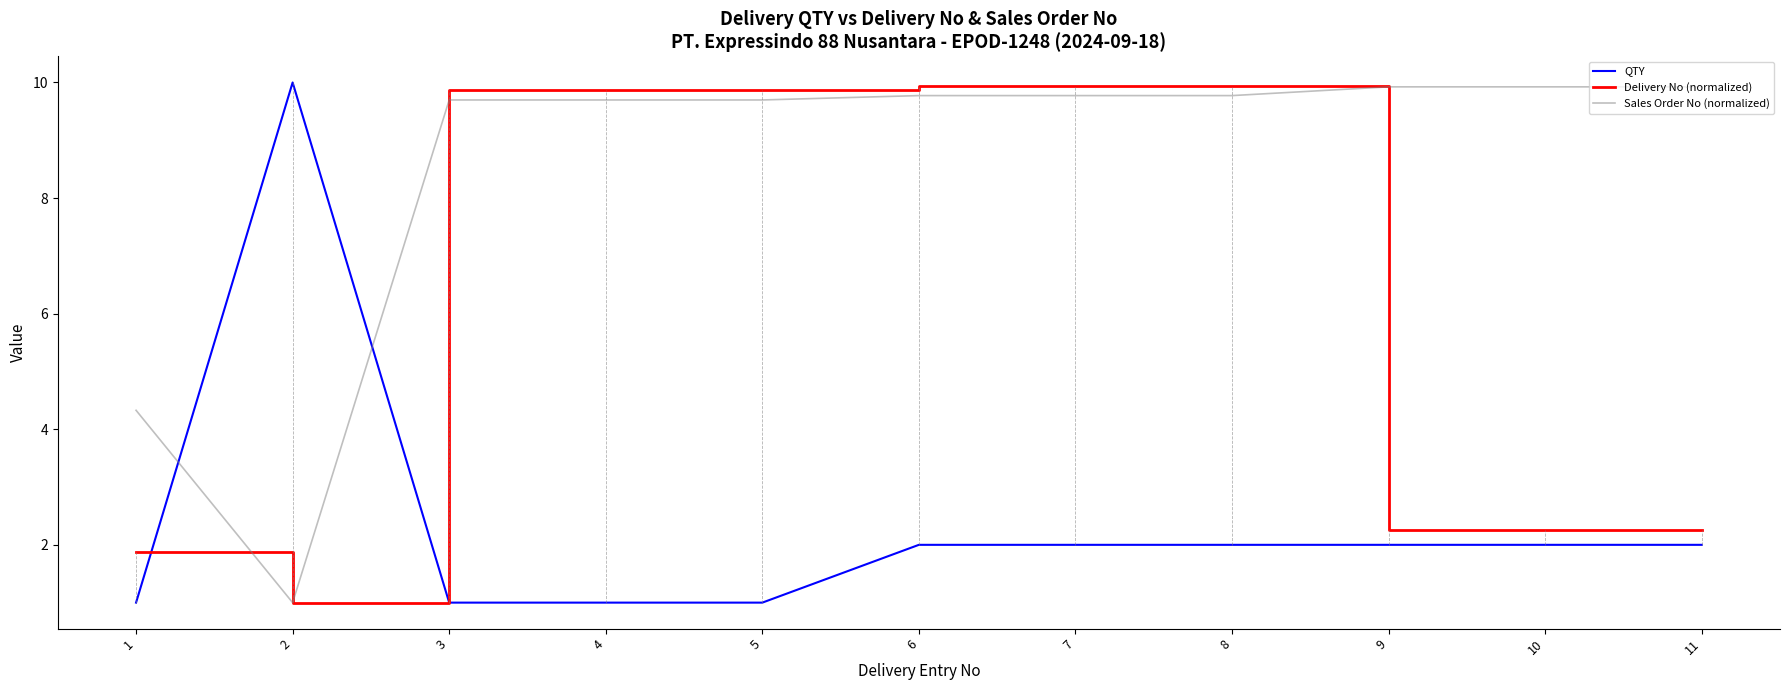

What is the spread (max minus min) of values at 3?

8.9